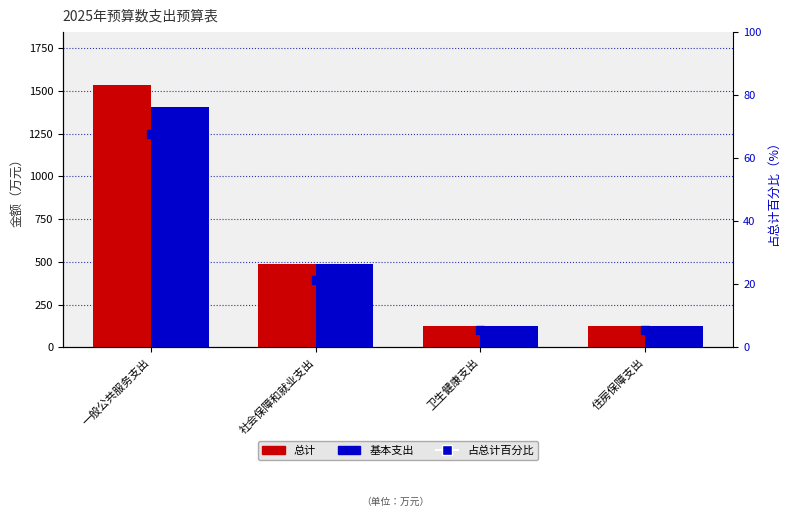

What is the sum of the 占总计百分比 values at 卫生健康支出 and 住房保障支出?

10.9